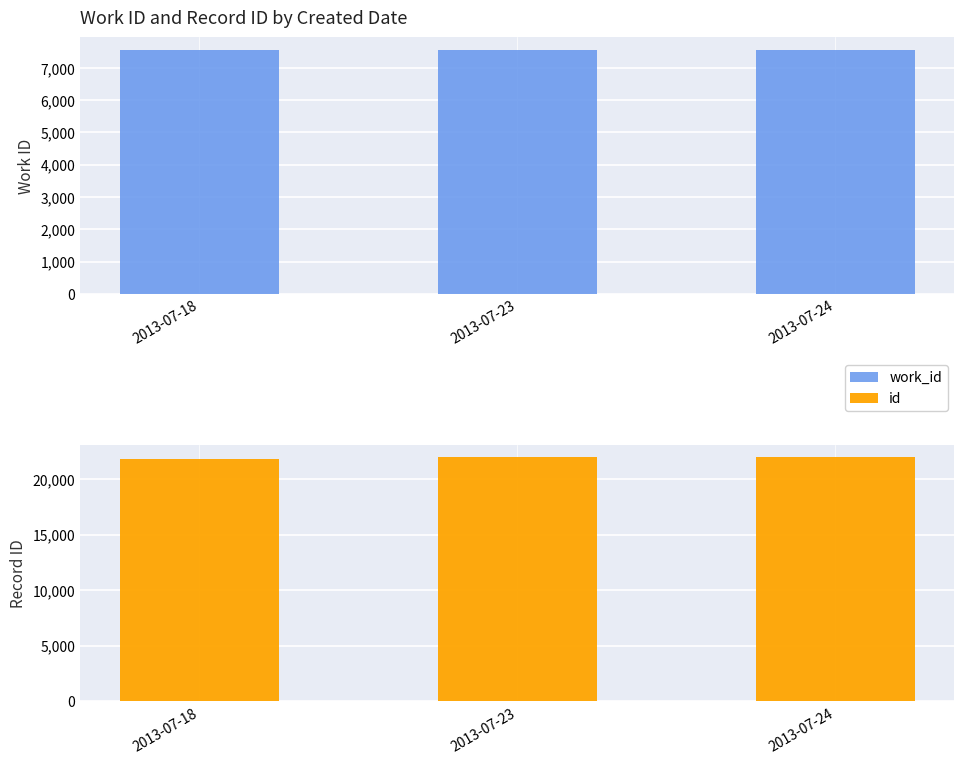

Count the work_id values in the range 7550 to 7564.

3